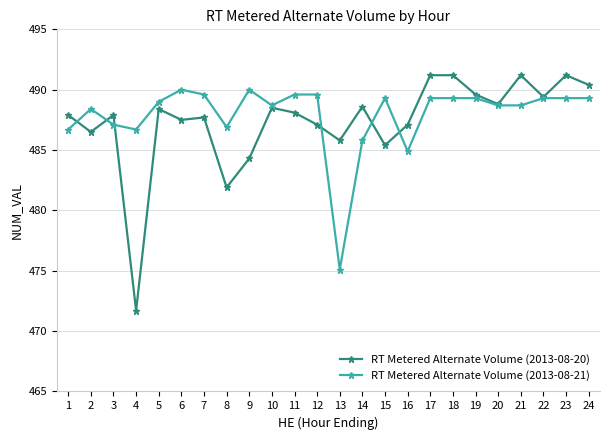

What is the total value across all series at 5?

977.4